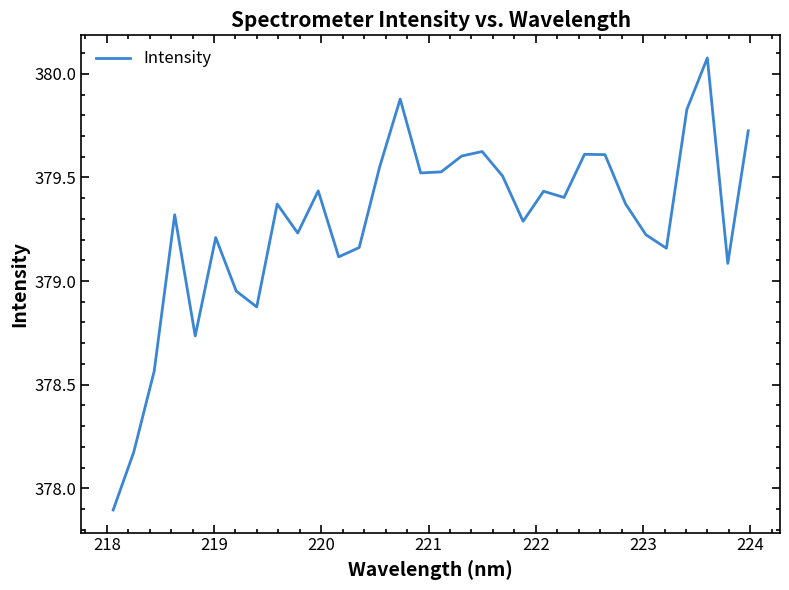

What is the difference between the maximum and minimum values?

2.2